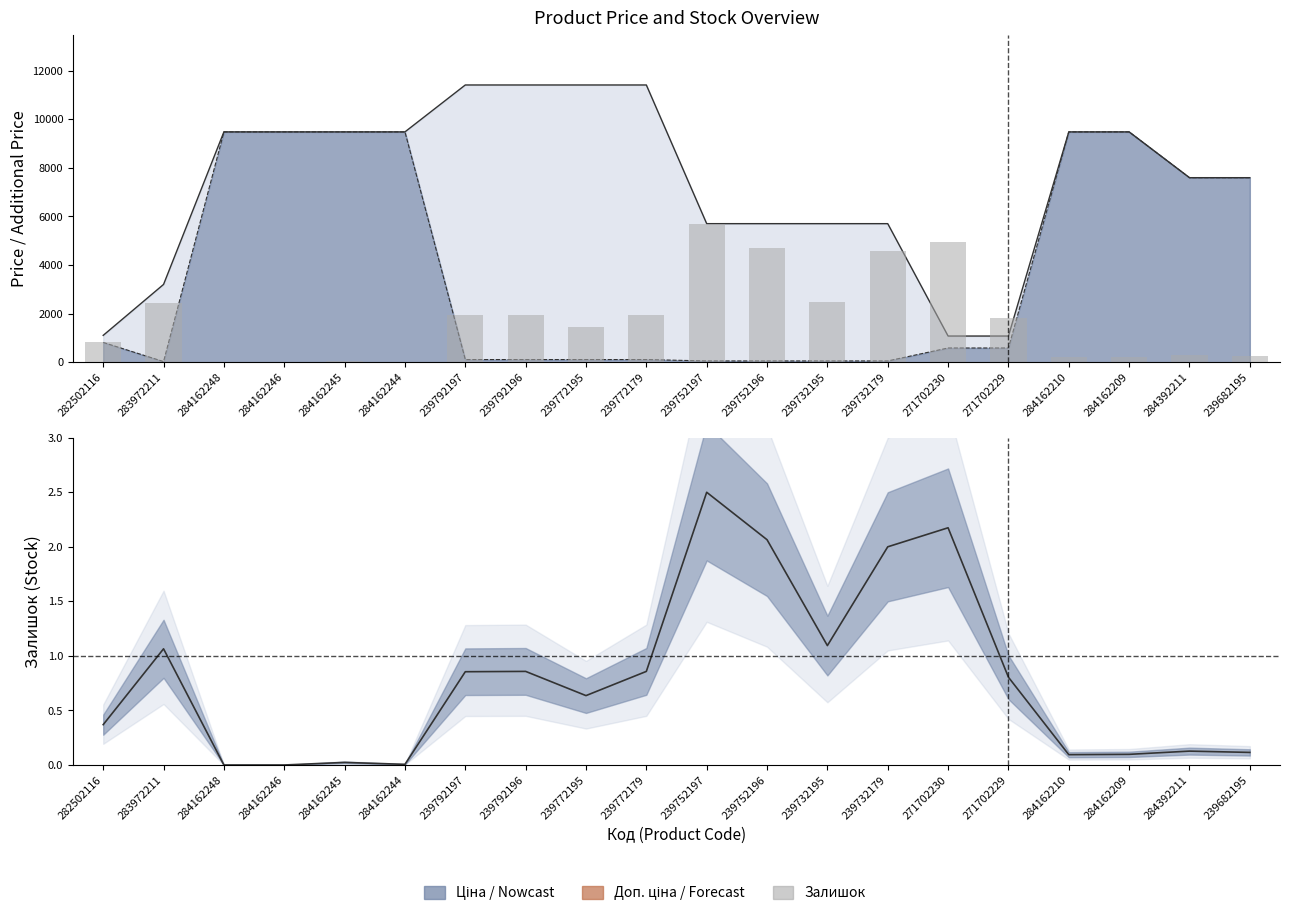

Which label corresponds to the largest value in the chart?

239752197